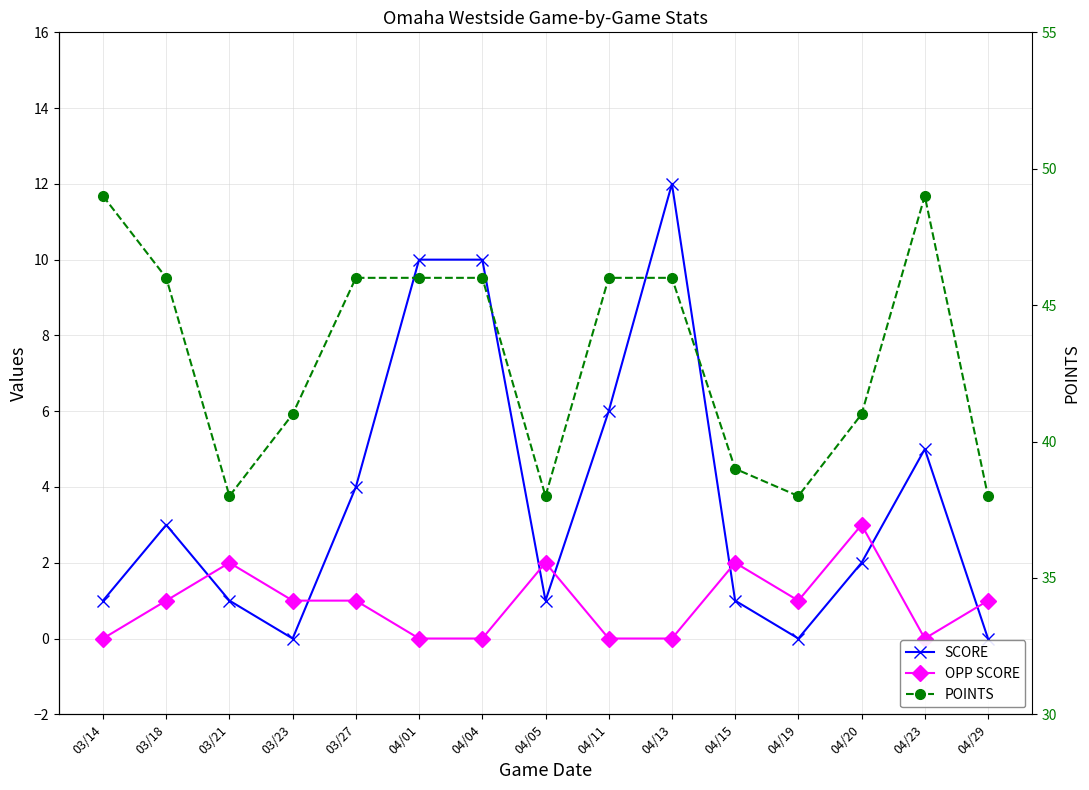

Rank the series by their maximum value, from highest to lowest.

POINTS, SCORE, OPP SCORE